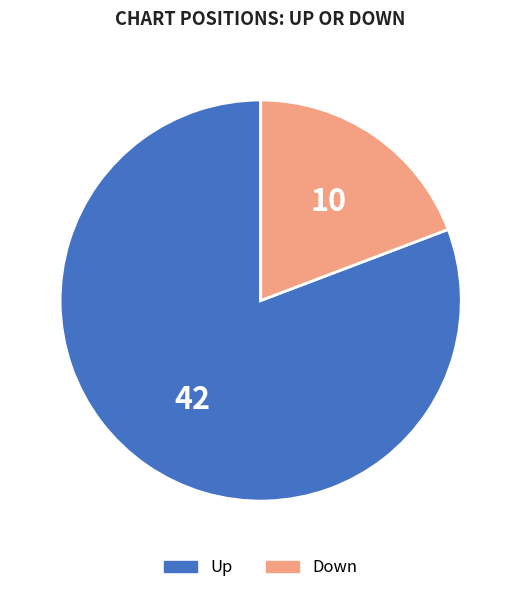

Is there any slice that represents more than half of the pie?

Yes